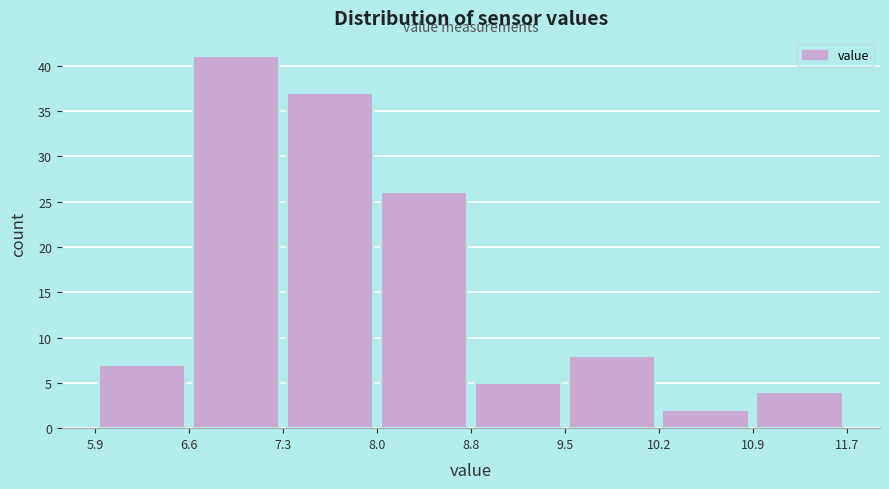

Reading left to right, transcribe this chart: for each bar, give the range it covers on the x-axis and its height. The values are not printed on the chart, so give them approximately, as read against the axis.

5.9 to 6.6: 7
6.6 to 7.3: 41
7.3 to 8.0: 37
8.0 to 8.8: 26
8.8 to 9.5: 5
9.5 to 10.2: 8
10.2 to 10.9: 2
10.9 to 11.7: 4